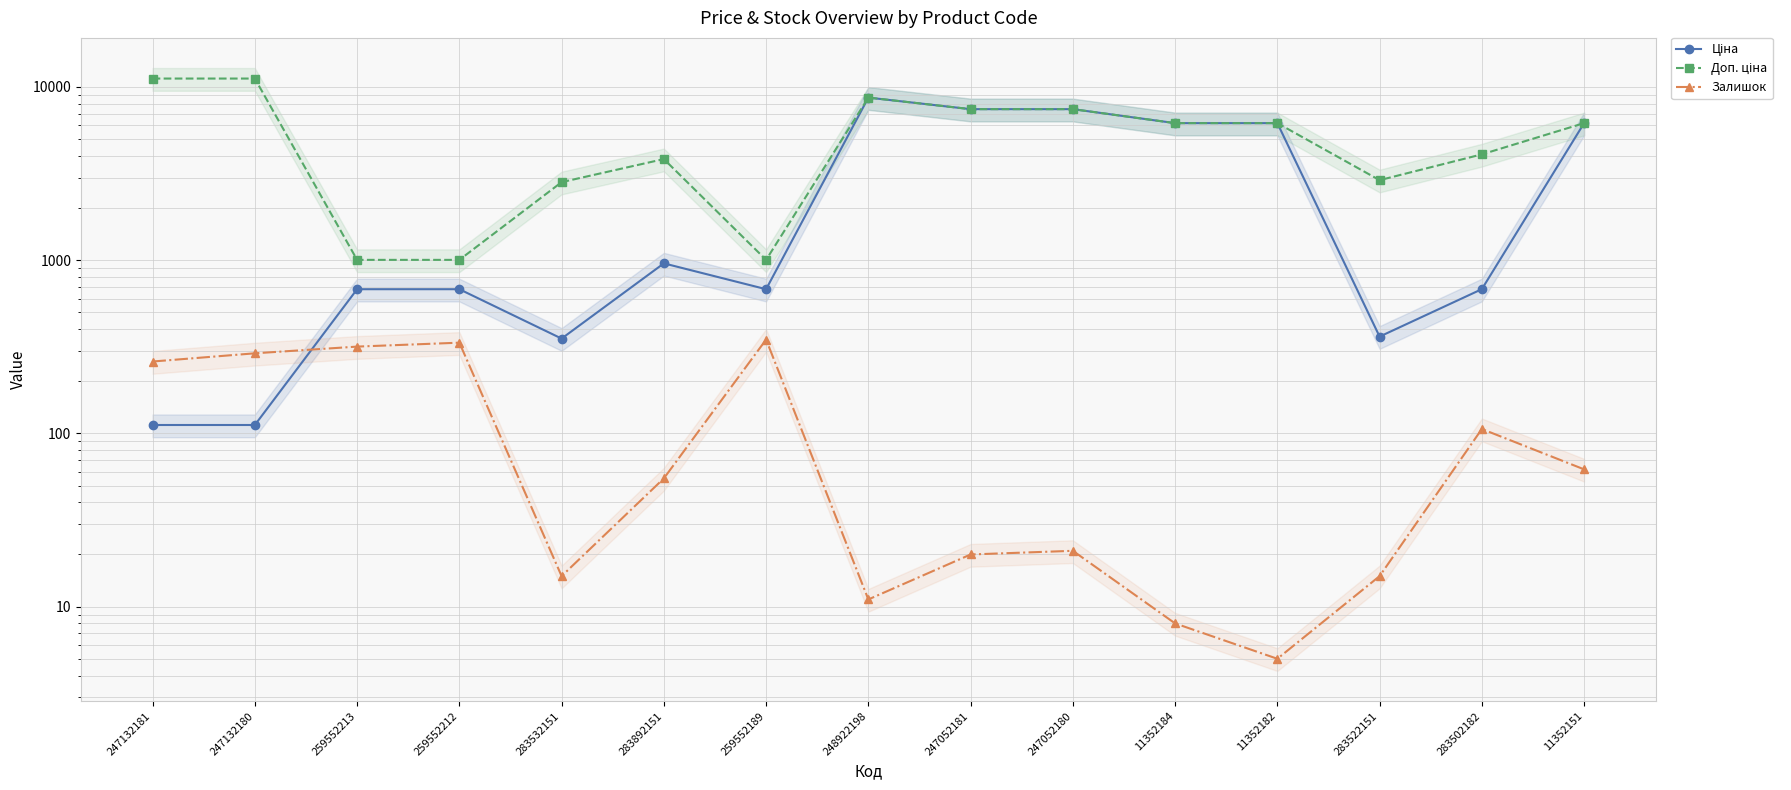

True or false: Доп. ціна and Залишок cross at least once.

False